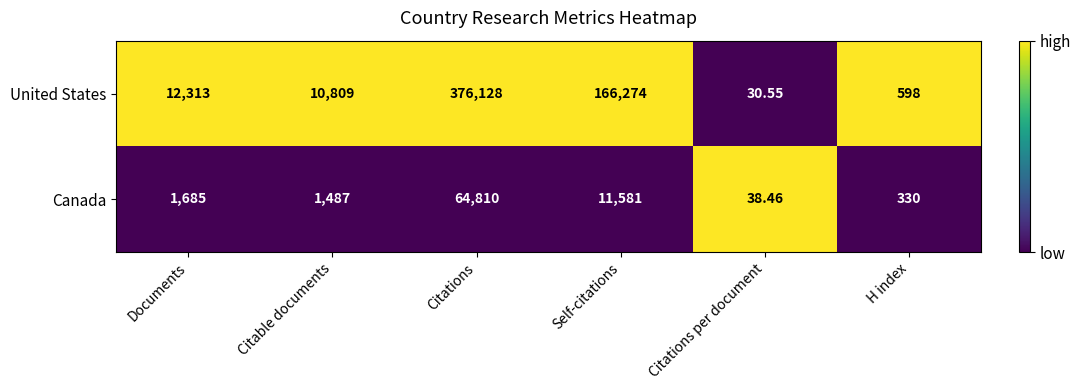

Which series changed the most between Documents and Citations per document?

United States